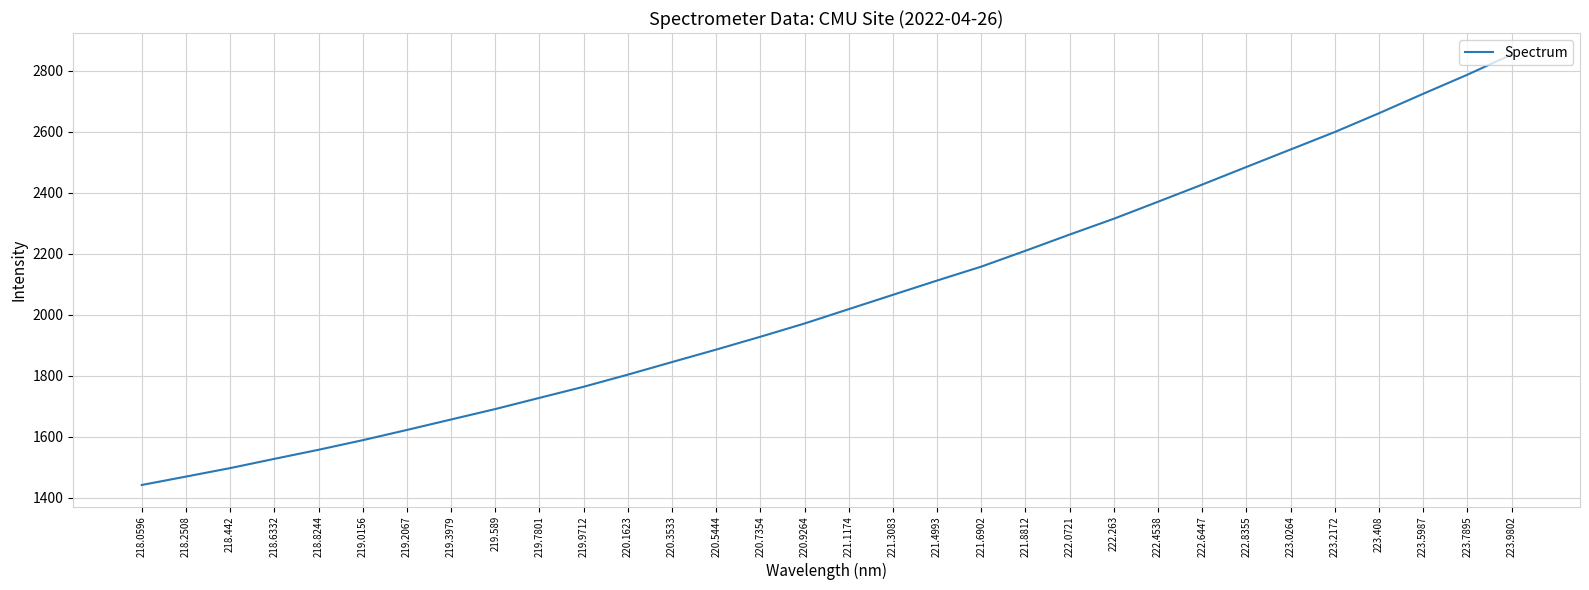

Reading left to right, what are all the values shown in this chart?

1441.8	1469.3	1497.1	1527.4	1557.2	1588.7	1622.2	1656.6	1690.8	1727.5	1763.9	1803.6	1844.8	1885.8	1927.9	1971.3	2018.4	2065.4	2112.2	2157.9	2209.9	2263.0	2314.9	2370.6	2426.9	2484.6	2541.9	2599.2	2660.8	2724.5	2787.1	2853.3